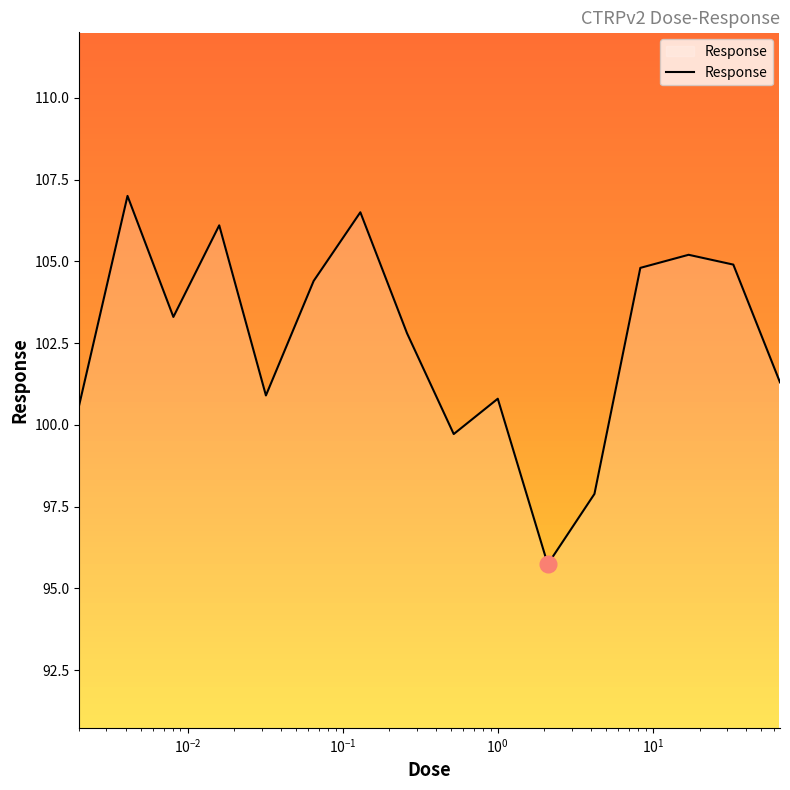

Does the chart have visible grid lines?

No